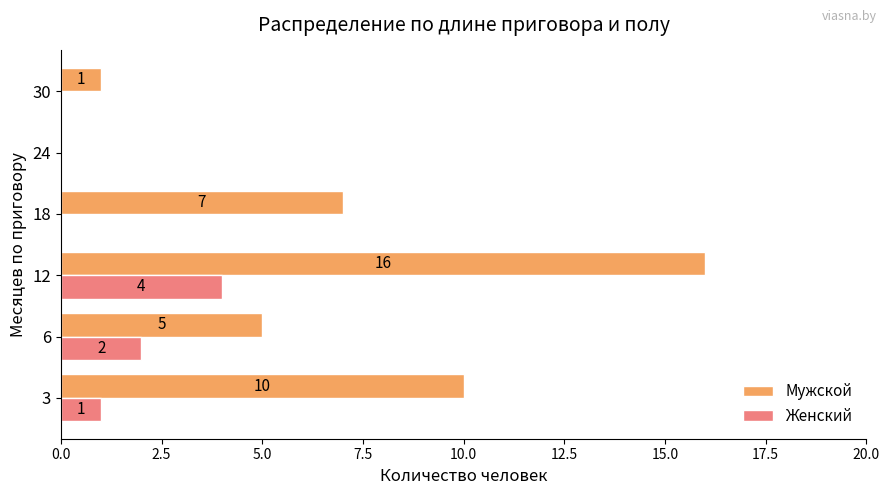

Between 6 and 12, which series saw the biggest shift?

Мужской